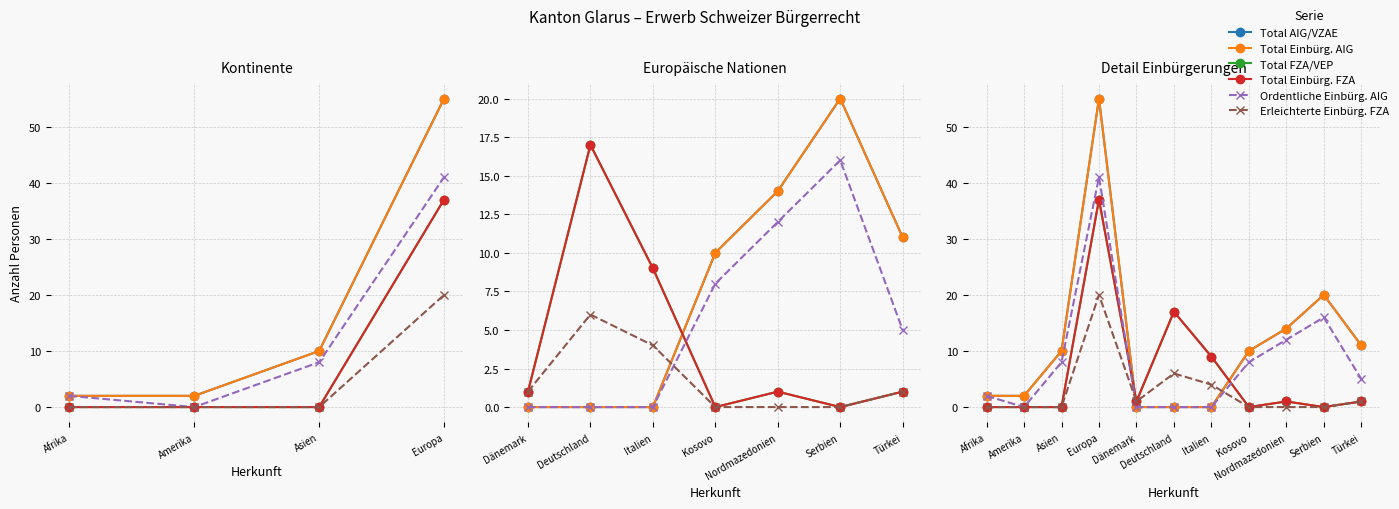

Is it true that Total Einbürg. AIG equals -25 at Dänemark?

False